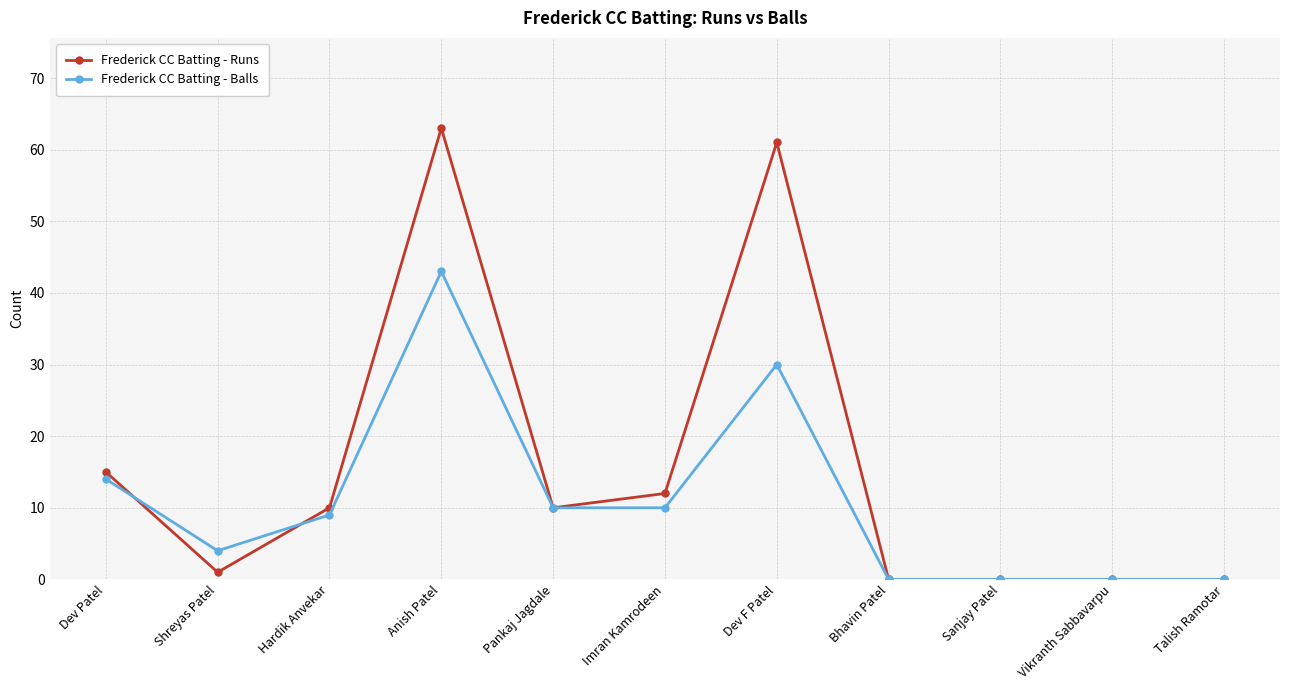

Where is the first local minimum for Frederick CC Batting - Runs?

Shreyas Patel